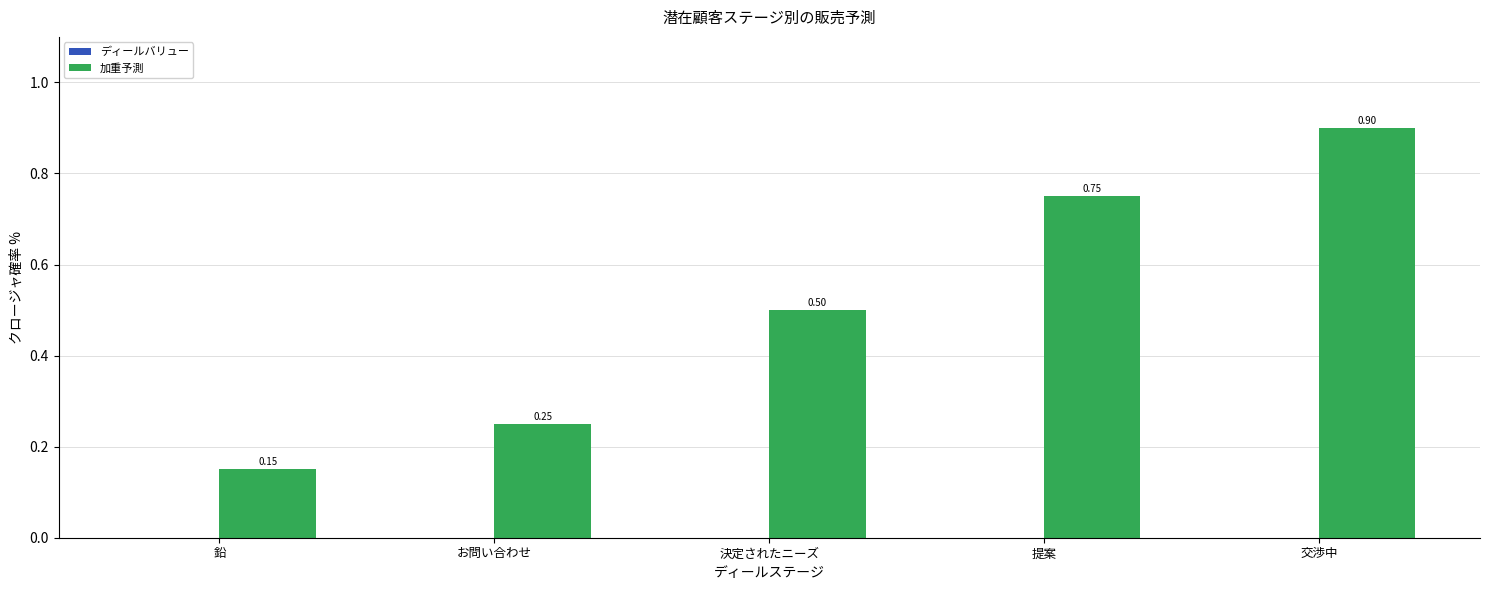

Which has a higher value, 鉛 or お問い合わせ?

お問い合わせ